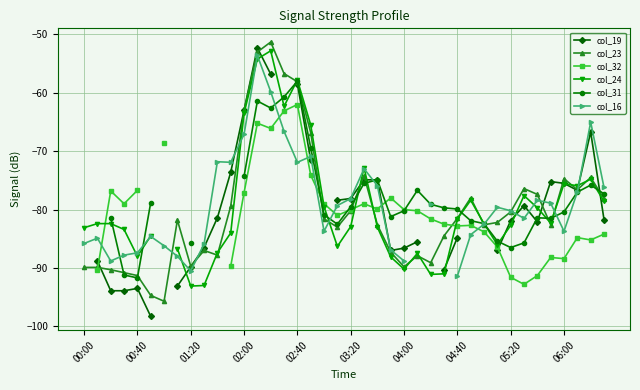

True or false: col_23 has more than 2 points higher than both neighbors.

True